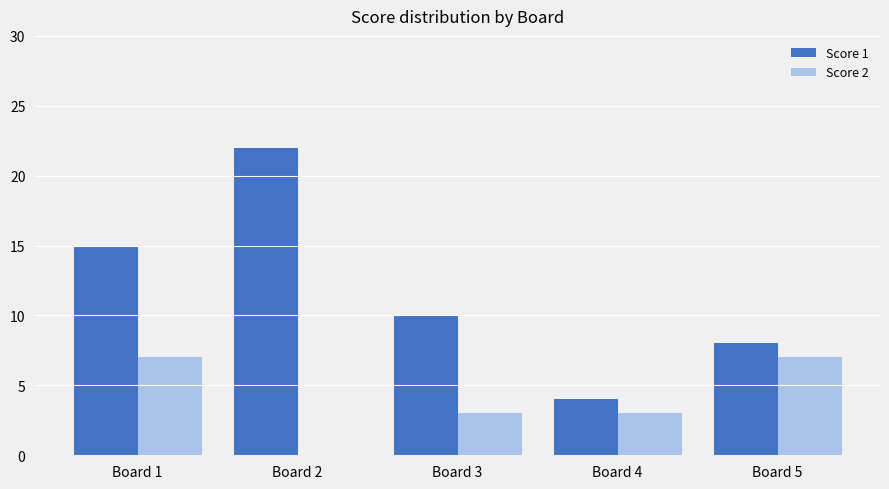

True or false: Score 2 has a value of 2 at Board 4.

False